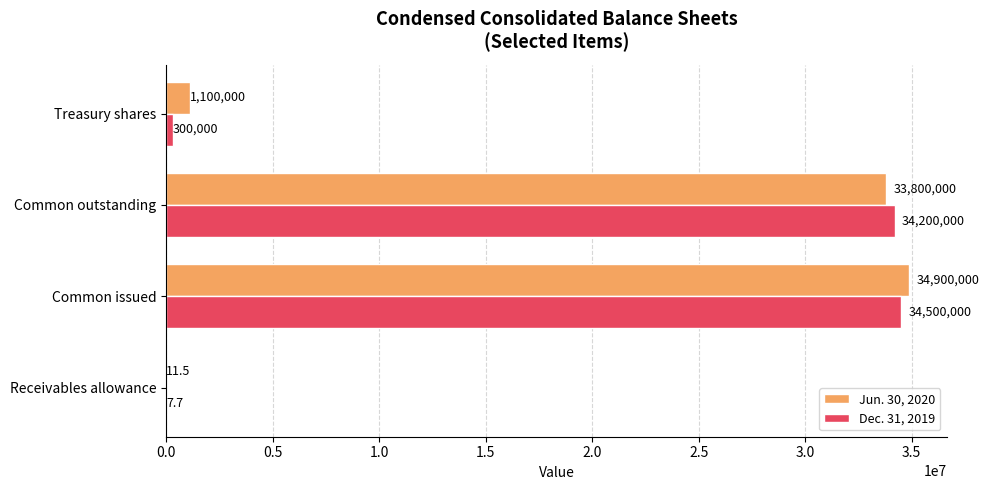

Which series has the largest total across all categories?

Jun. 30, 2020